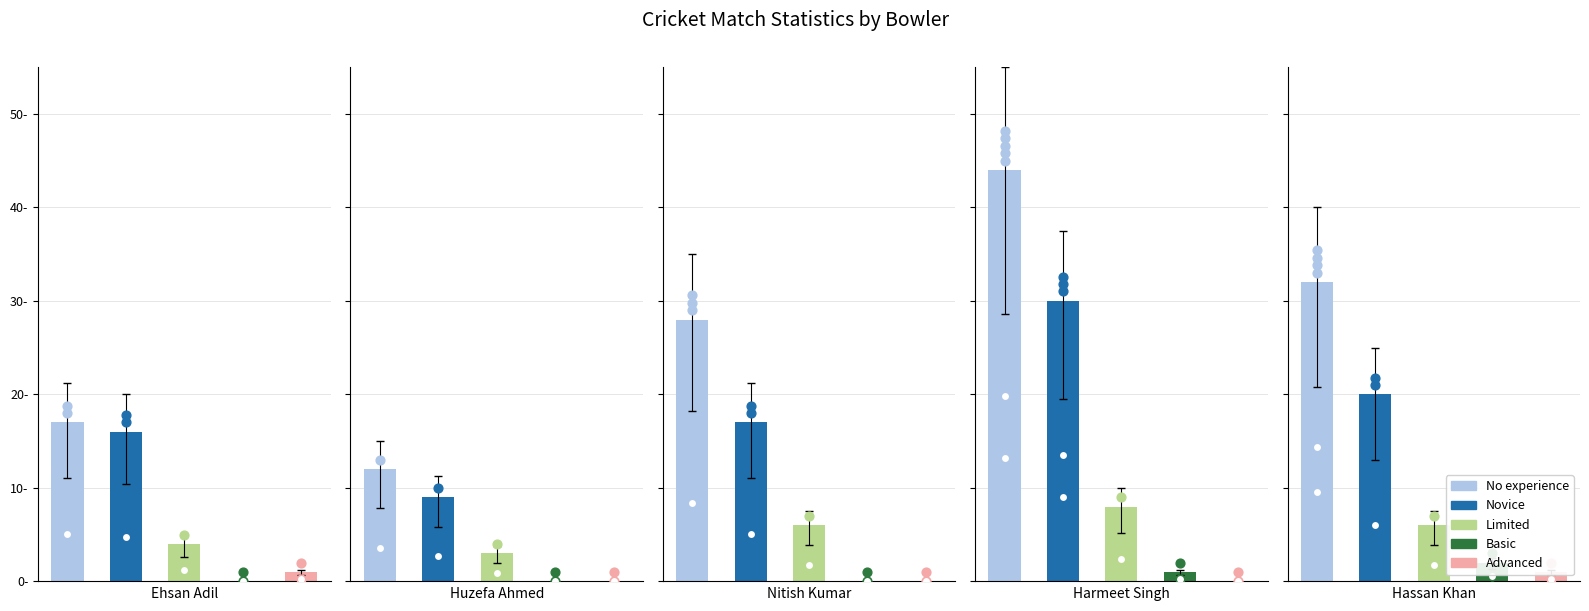

Which series has the largest total across all categories?

No experience